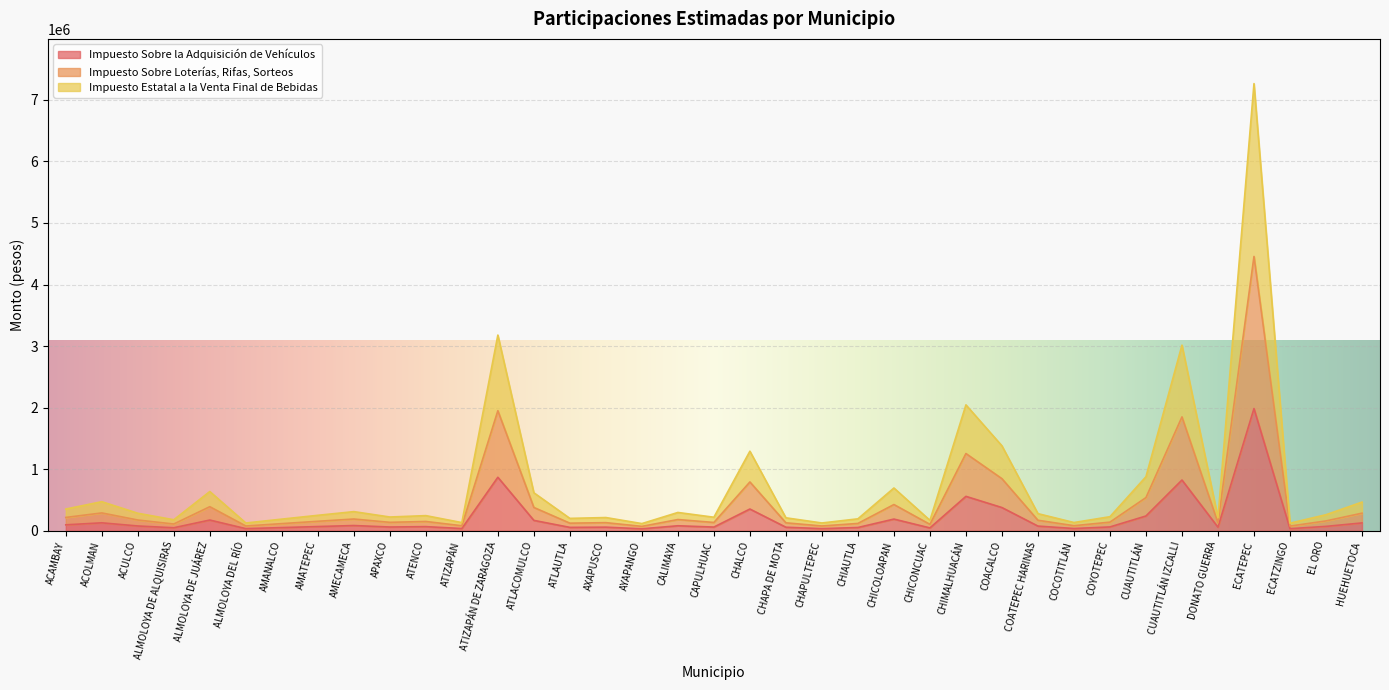

The Impuesto Sobre la Adquisición de Vehículos series shows 57993 at DONATO GUERRA. True or false?

True